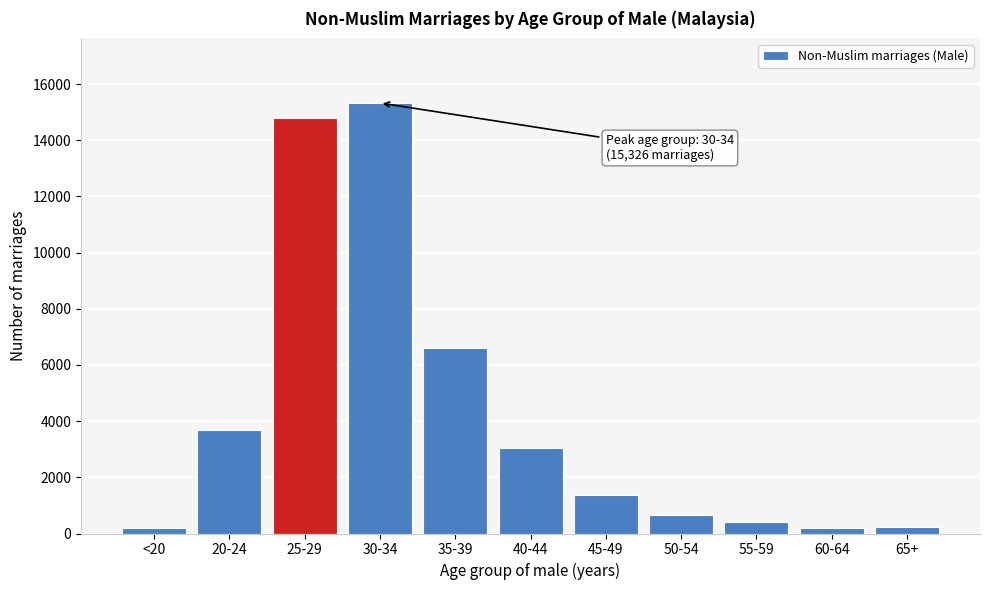

What is the maximum value shown in the chart?

15326